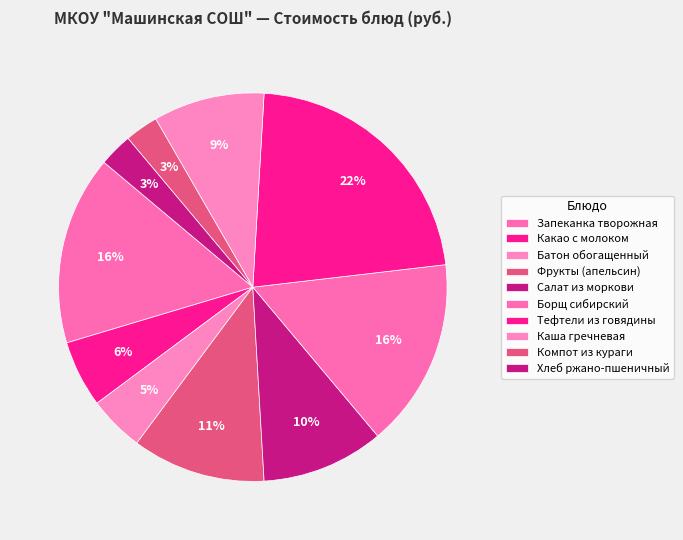

How many slices are in this pie chart?

10